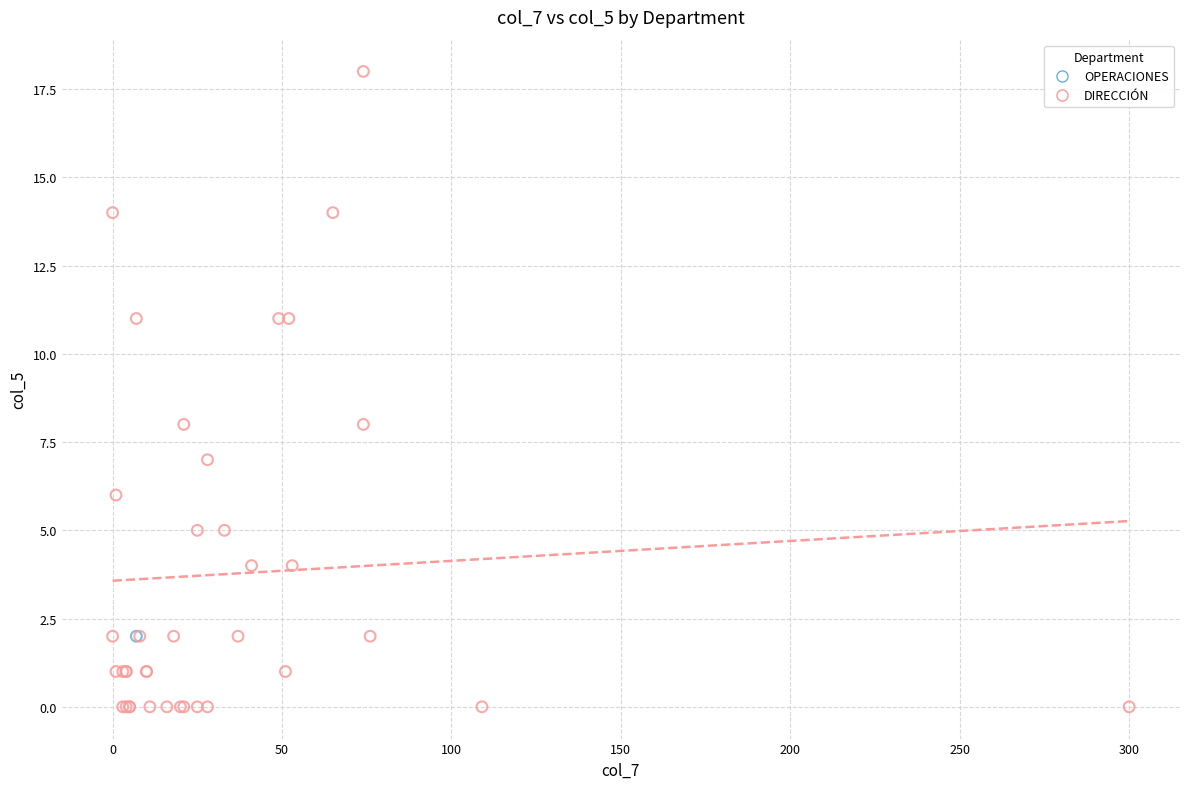

What are all the series names shown in the legend?

OPERACIONES, DIRECCIÓN